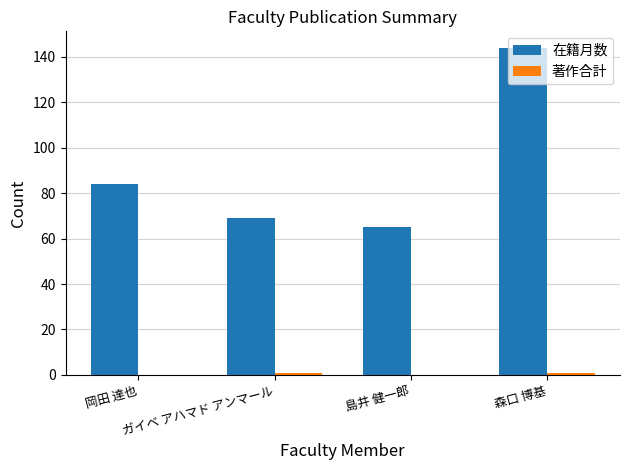

What is the maximum value for 在籍月数?

144